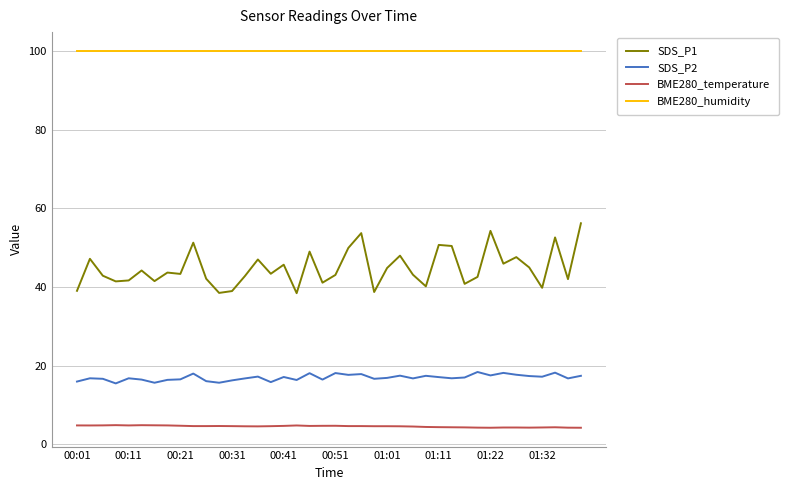

True or false: SDS_P1 and BME280_temperature cross at least once.

False